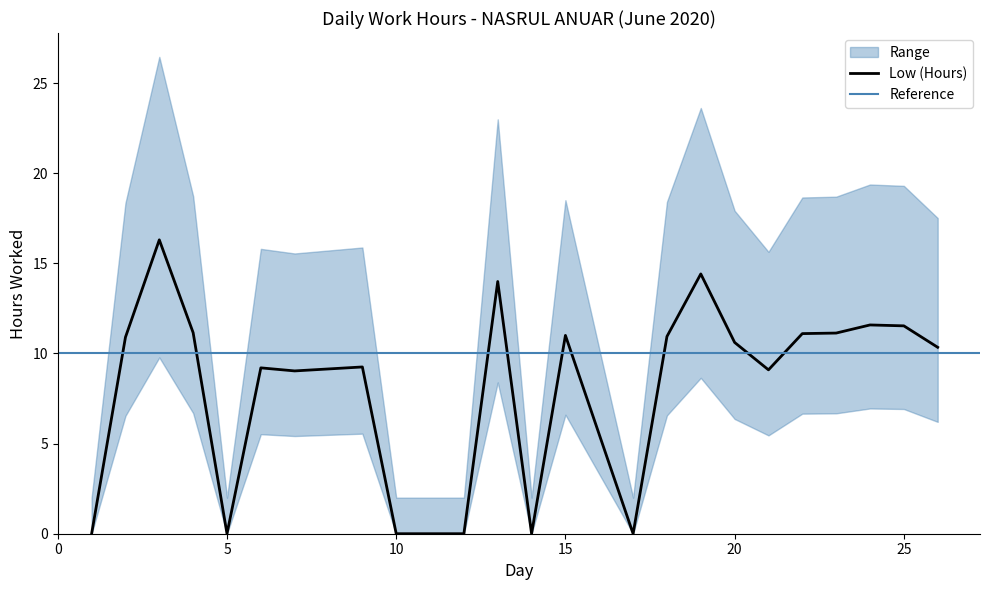

At which category does the data reach its first local peak?

3